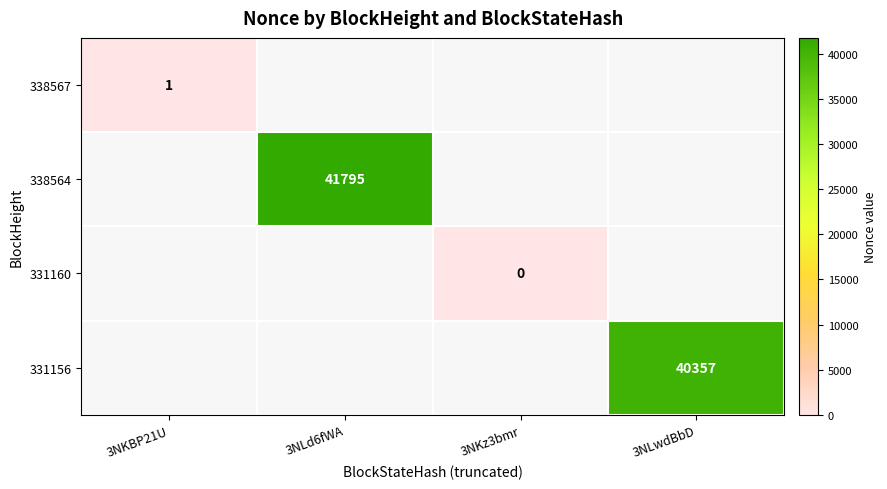

True or false: 331156 has a value of 66767 at 3NLwdBbD.

False